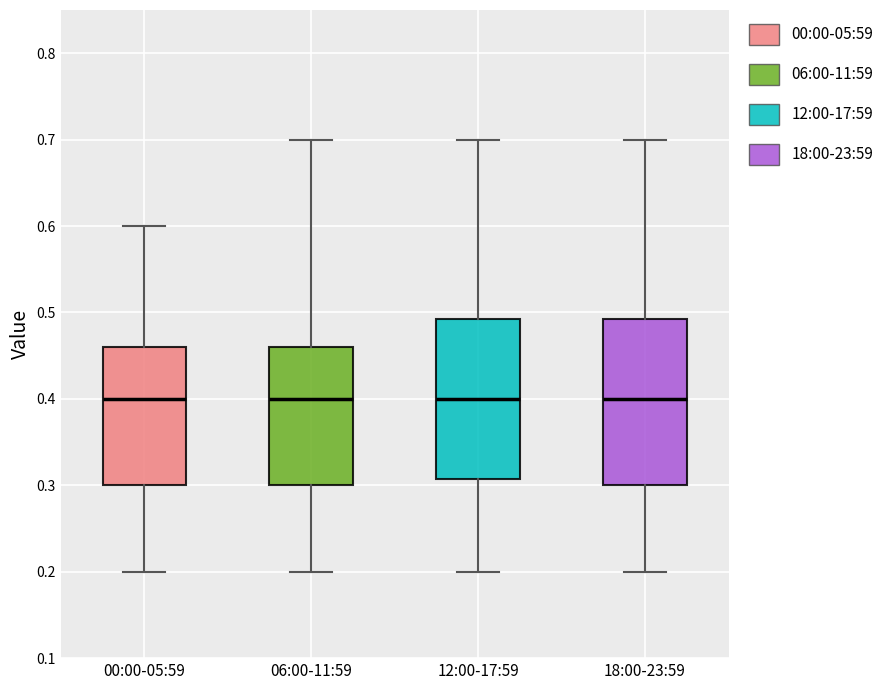

Reading left to right, transcribe this box plot: for each box, give where its median line is, the range the box spans, and where its two whiskers end, as read against the y-axis. The values are not printed on the chart, so give them approximately, as read against the axis.

00:00-05:59: median 0.40, box 0.30 to 0.46, whiskers 0.20 to 0.60
06:00-11:59: median 0.40, box 0.30 to 0.46, whiskers 0.20 to 0.70
12:00-17:59: median 0.40, box 0.31 to 0.49, whiskers 0.20 to 0.70
18:00-23:59: median 0.40, box 0.30 to 0.49, whiskers 0.20 to 0.70